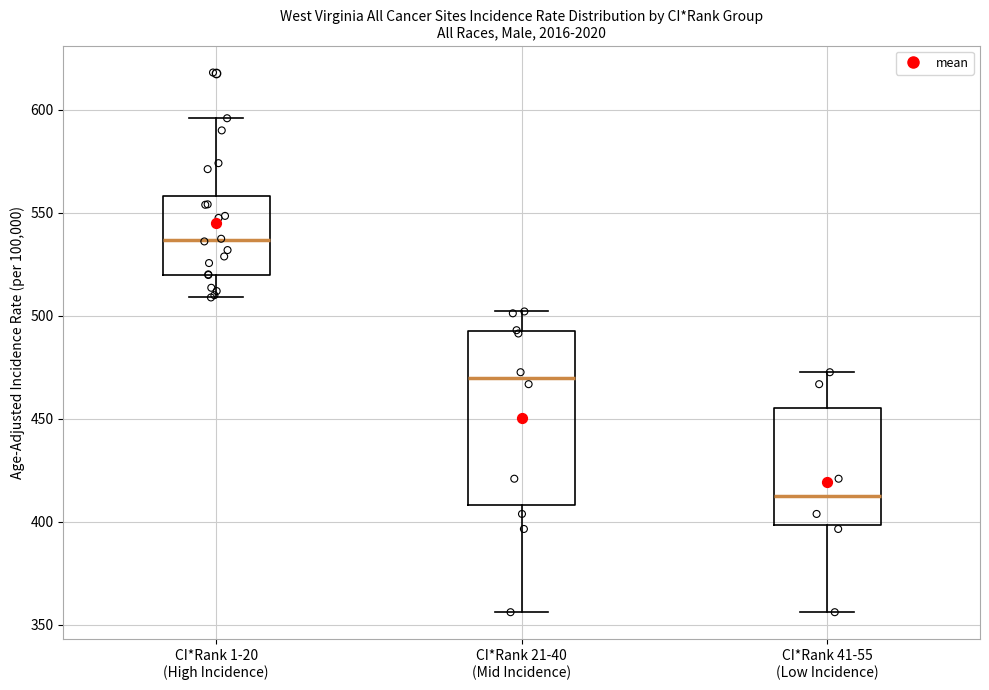

Reading left to right, read every box against the y-axis: the position of its median line, the range the box covers, and the ends of its whiskers. The values are not printed on the chart, so give them approximately, as read against the axis.

CI*Rank 1-20 (High Incidence): median 535, box 520 to 560, whiskers 510 to 595
CI*Rank 21-40 (Mid Incidence): median 470, box 410 to 495, whiskers 355 to 500
CI*Rank 41-55 (Low Incidence): median 410, box 400 to 455, whiskers 355 to 475